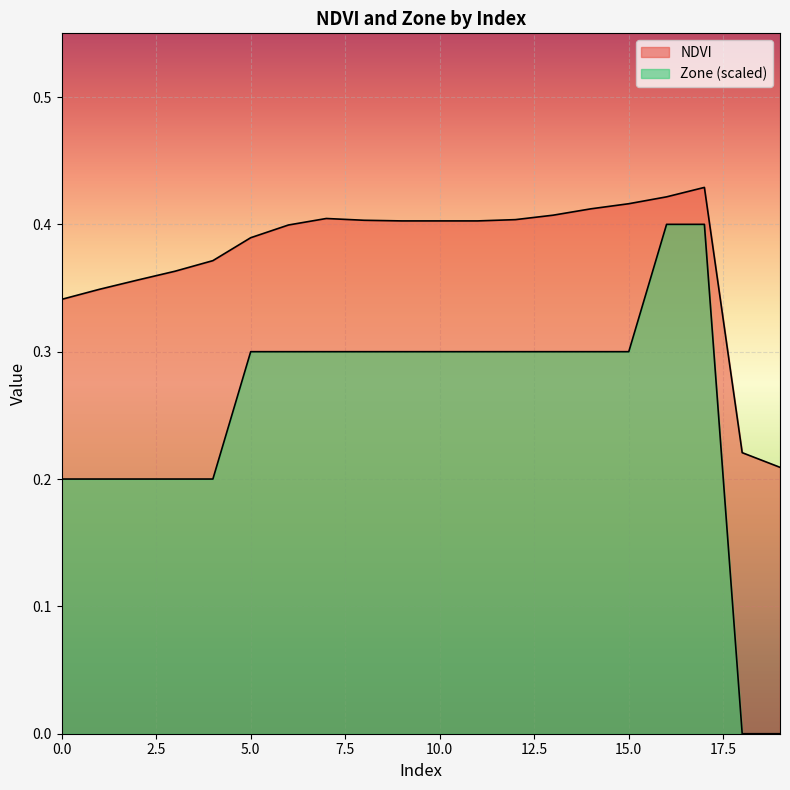

Reading left to right, list all the values displayed in this chart.

NDVI: 0.3	0.3	0.4	0.4	0.4	0.4	0.4	0.4	0.4	0.4	0.4	0.4	0.4	0.4	0.4	0.4	0.4	0.4	0.2	0.2
Zone: 0.2	0.2	0.2	0.2	0.2	0.3	0.3	0.3	0.3	0.3	0.3	0.3	0.3	0.3	0.3	0.3	0.4	0.4	0.0	0.0